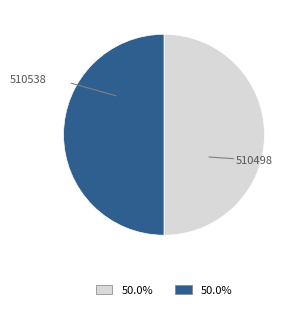

Count the number of slices in the pie.

2